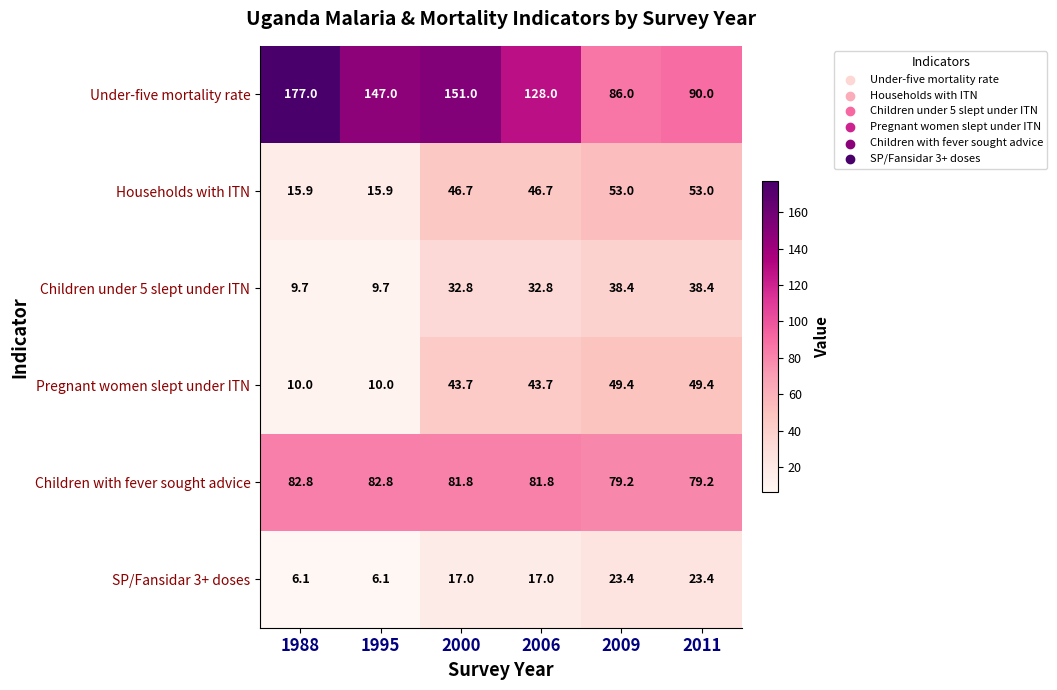

What is the difference between the maximum and minimum values in the Pregnant women slept under ITN series?

39.4